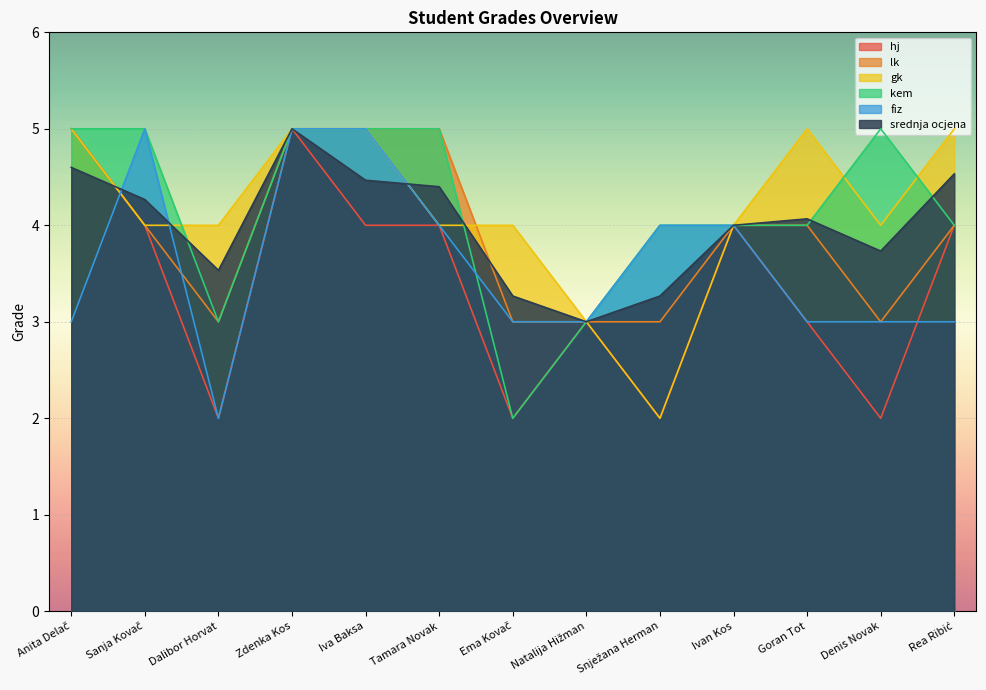

True or false: lk and gk intersect in this chart.

True